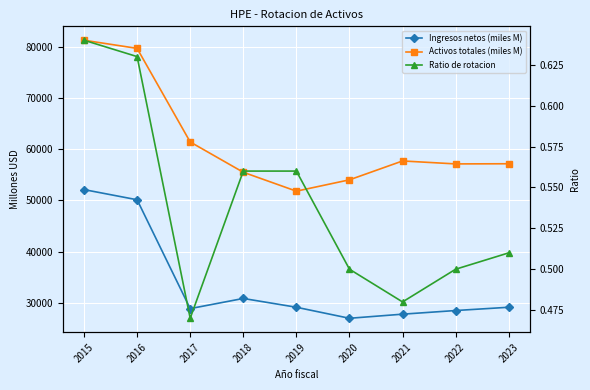

At which label does Ratio de rotacion reach its peak?

2015